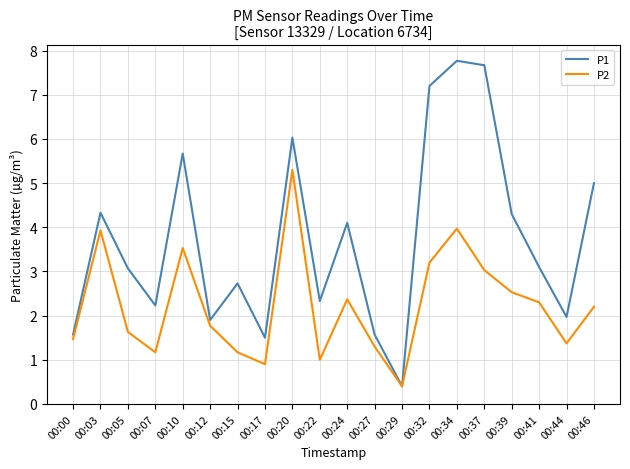

Reading right to left, list all the values displayed in this chart.

P1: 00:46=5.0	00:44=2.0	00:41=3.1	00:39=4.3	00:37=7.7	00:34=7.8	00:32=7.2	00:29=0.4	00:27=1.6	00:24=4.1	00:22=2.3	00:20=6.0	00:17=1.5	00:15=2.7	00:12=1.9	00:10=5.7	00:07=2.2	00:05=3.1	00:03=4.3	00:00=1.6
P2: 00:46=2.2	00:44=1.4	00:41=2.3	00:39=2.5	00:37=3.0	00:34=4.0	00:32=3.2	00:29=0.4	00:27=1.3	00:24=2.4	00:22=1.0	00:20=5.3	00:17=0.9	00:15=1.2	00:12=1.8	00:10=3.5	00:07=1.2	00:05=1.6	00:03=3.9	00:00=1.5